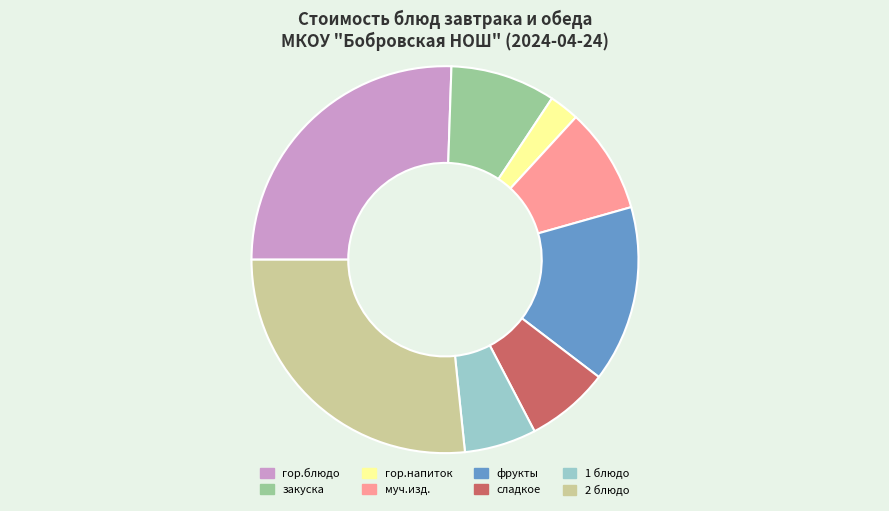

Is there a majority slice in this chart?

No